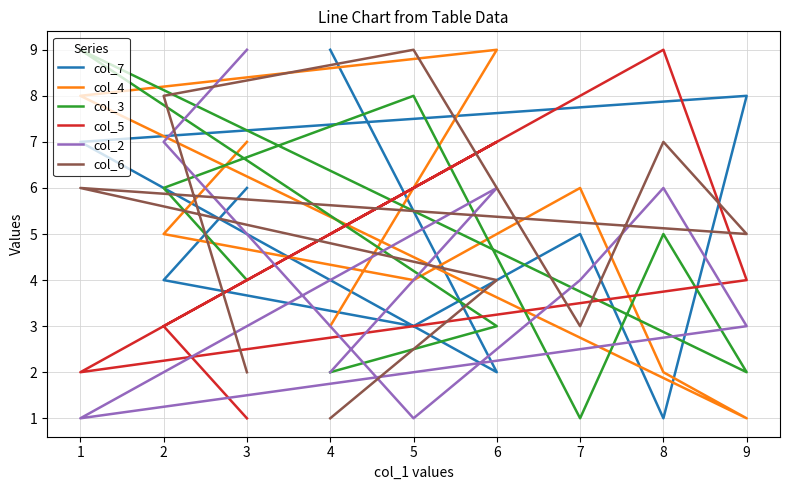

What are all the series names shown in the legend?

col_7, col_4, col_3, col_5, col_2, col_6